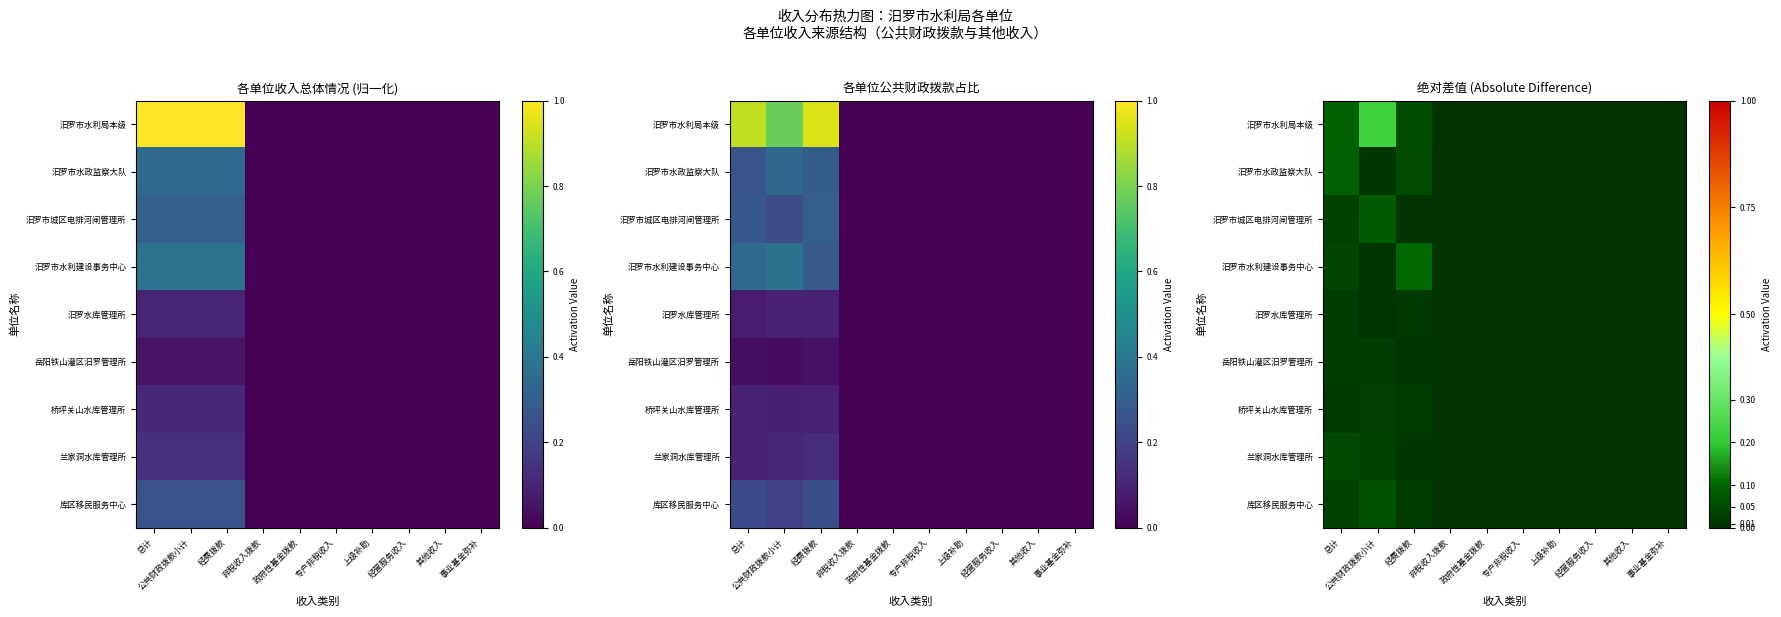

List the series in order of their peak value, lowest first.

岳阳铁山灌区汨罗管理所, 汨罗水库管理所, 桥坪关山水库管理所, 兰家洞水库管理所, 库区移民服务中心, 汨罗市城区电排河闸管理所, 汨罗市水政监察大队, 汨罗市水利建设事务中心, 汨罗市水利局本级